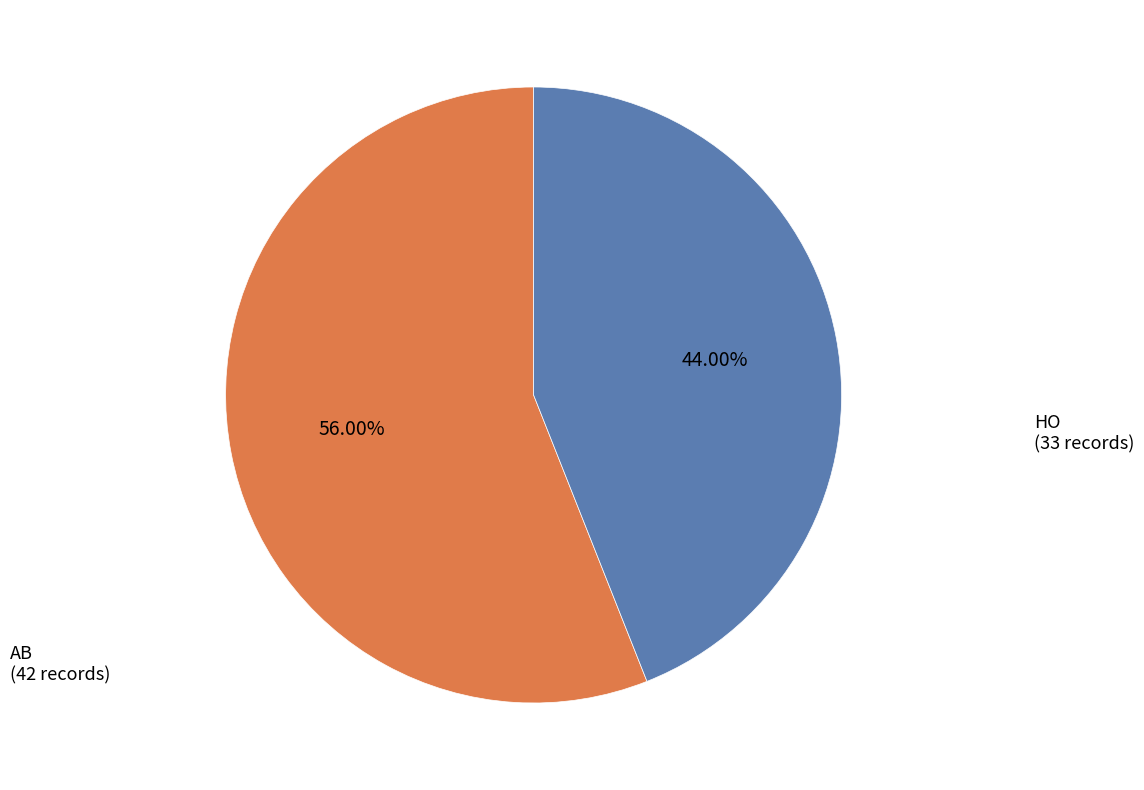

How many slices are in this pie chart?

2